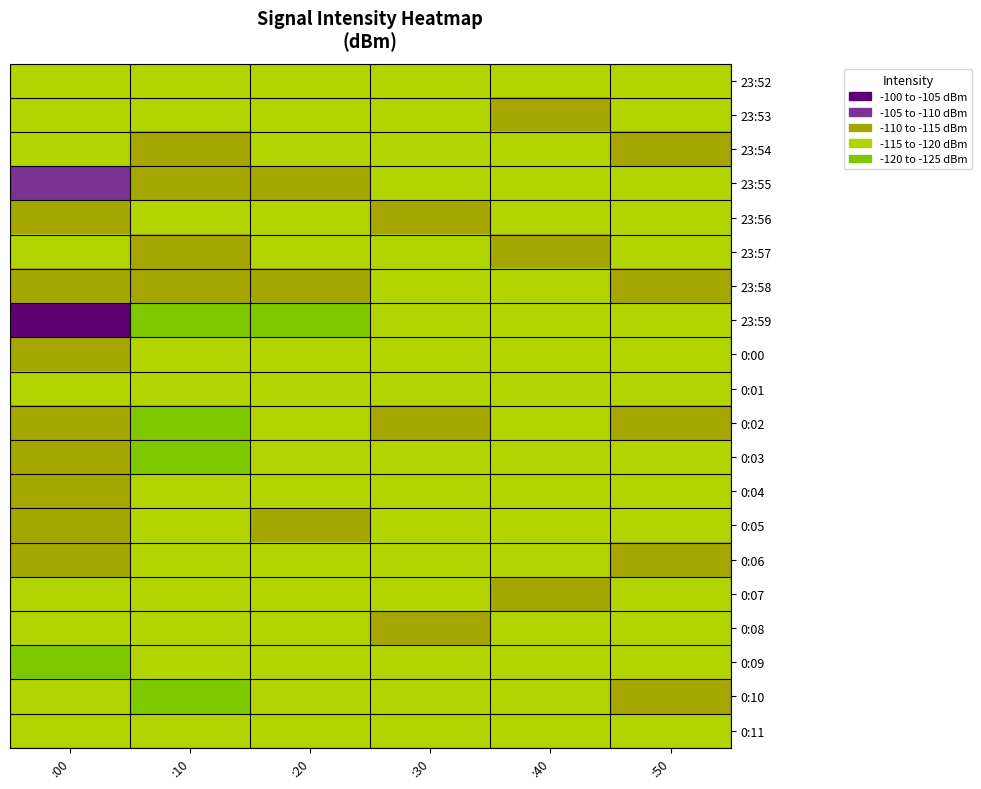

At how many categories does at least one series exceed -115?

6